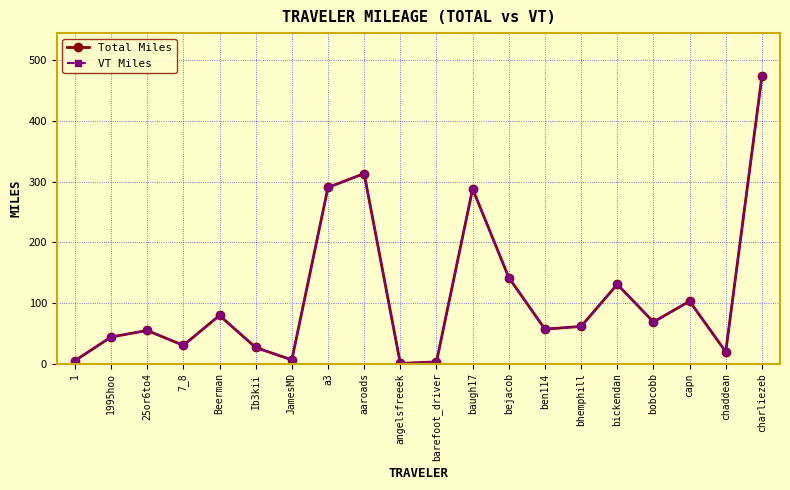

What position from the left is Ib3kii?

6